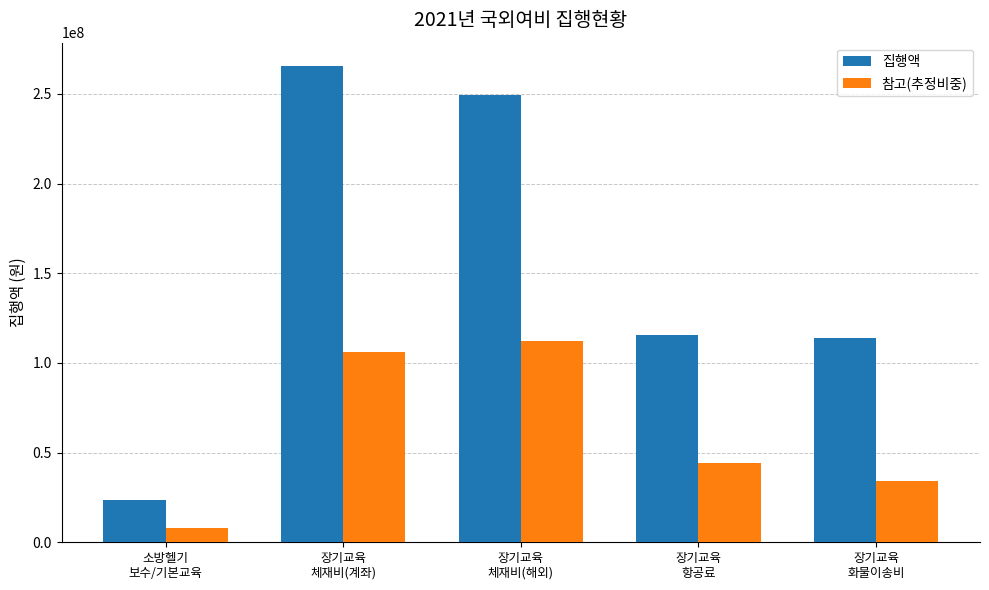

What is the total value across all series at 장기교육
체재비(해외)?

361409875.5